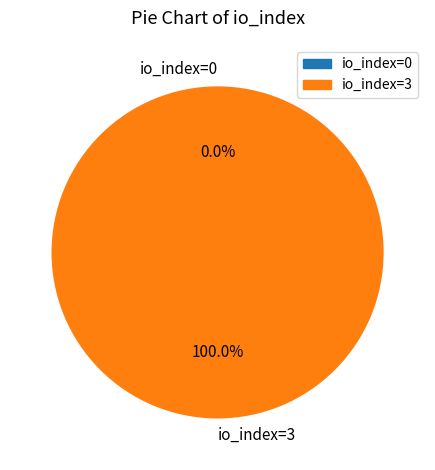

How many slices are in this pie chart?

2